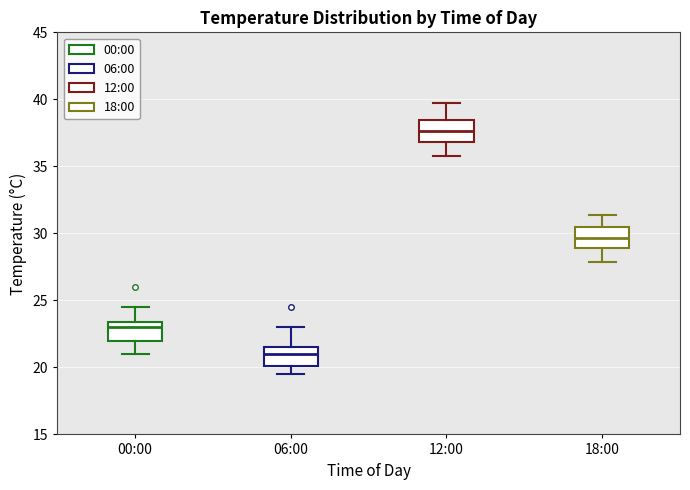

Which box's median line is the highest?

12:00